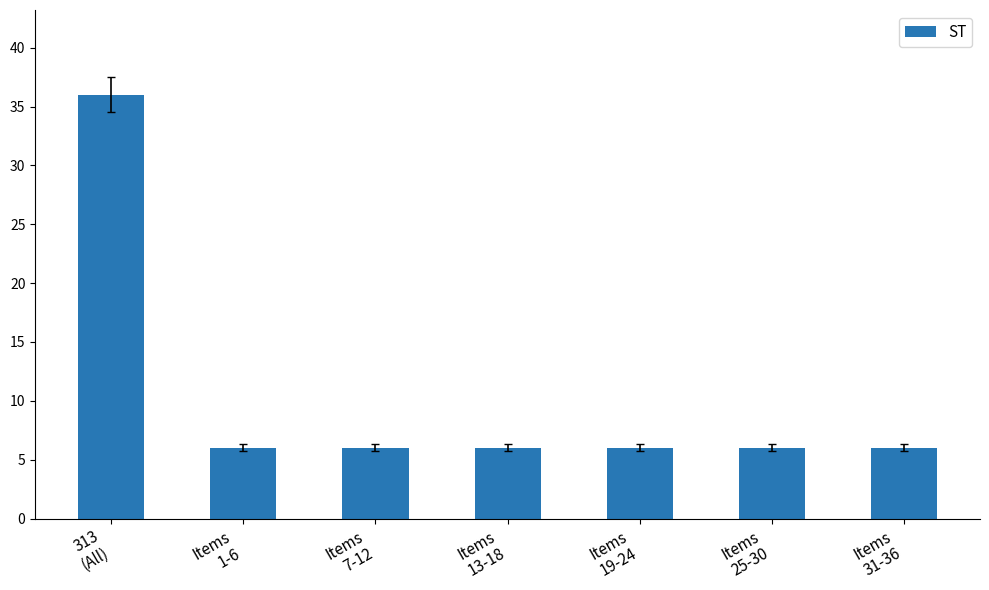

What is the difference between the maximum and minimum values?

30